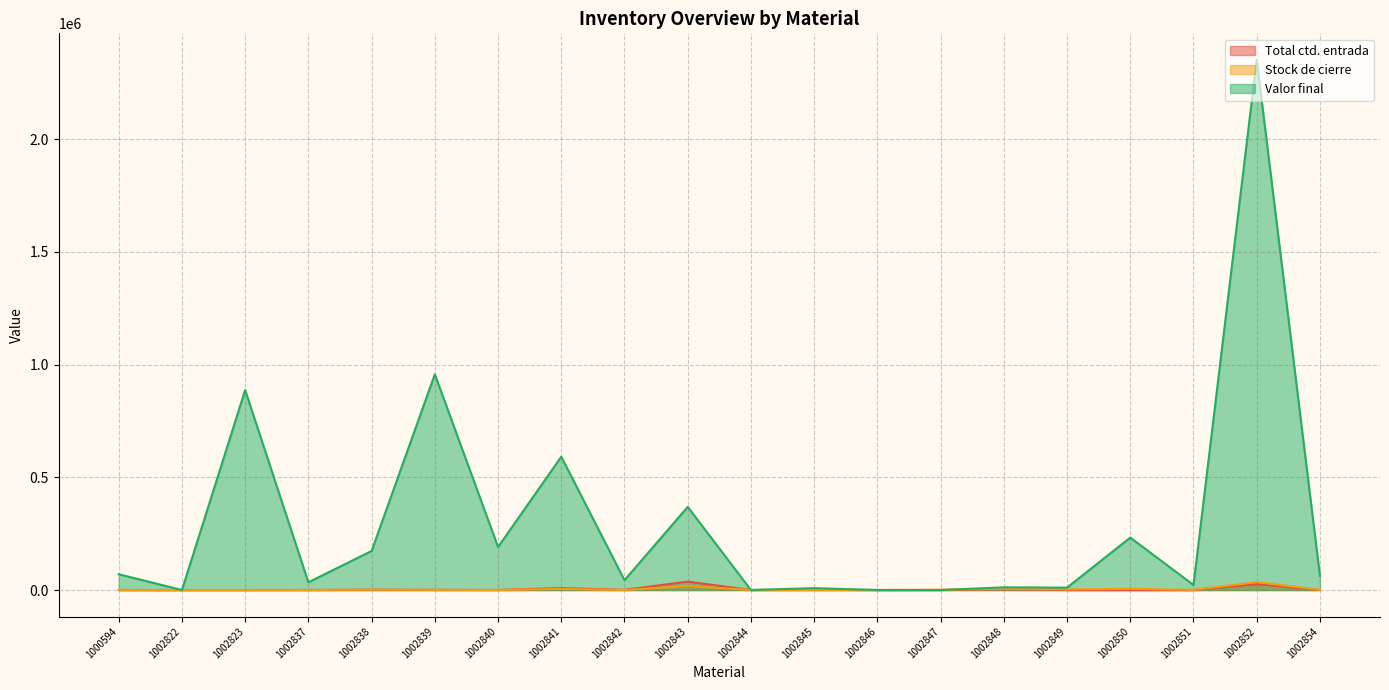

Where is the first local maximum for Valor final?

1002823